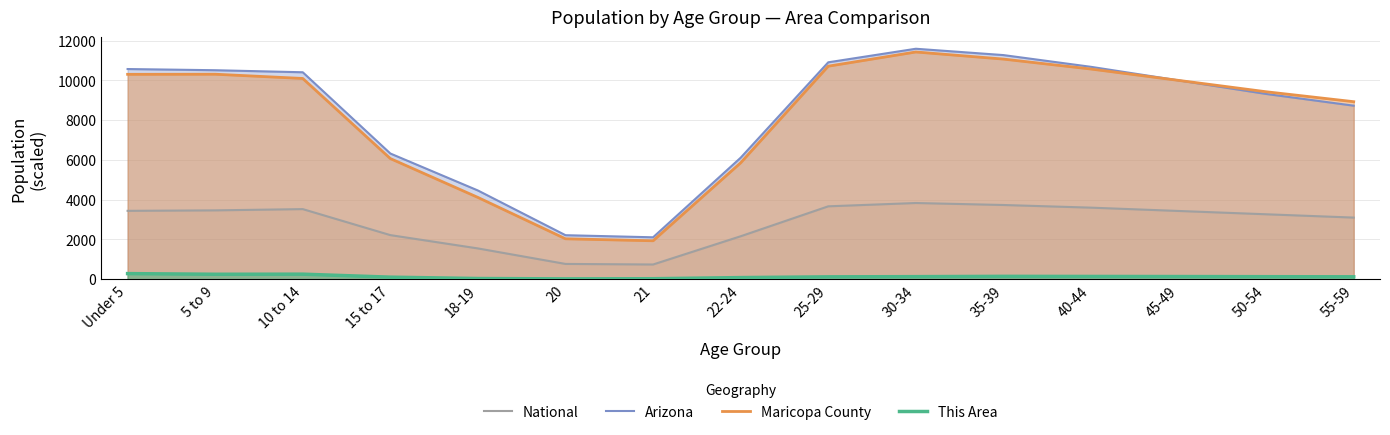

What is the total value across all series at 40-44?

24993.2